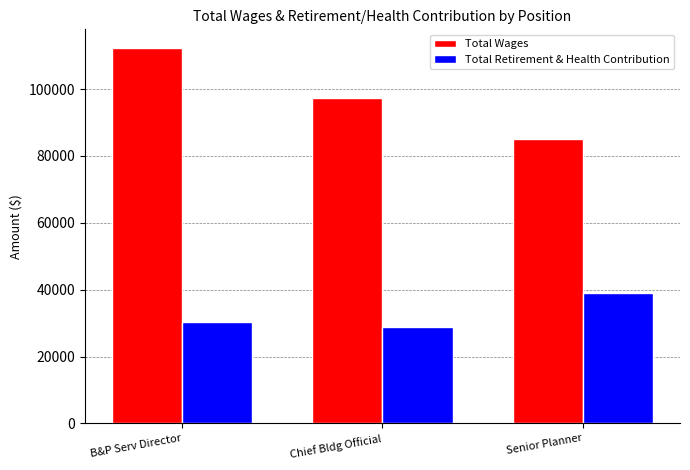

What is the difference between the second highest and minimum values in the Total Retirement & Health Contribution series?

1605